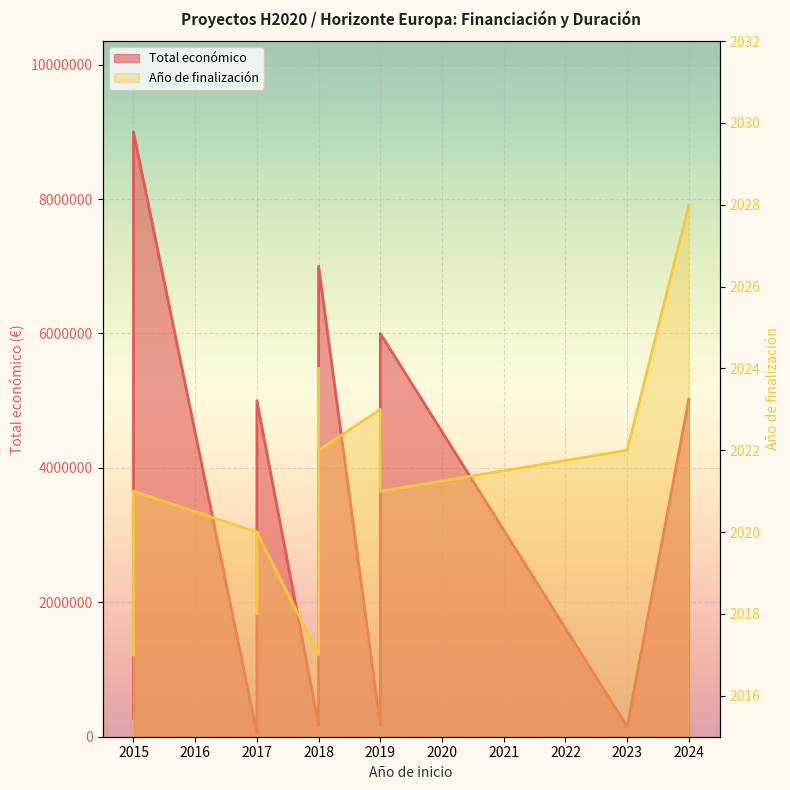

How many points are lower than both their immediate neighbors (excluding endpoints)?

4